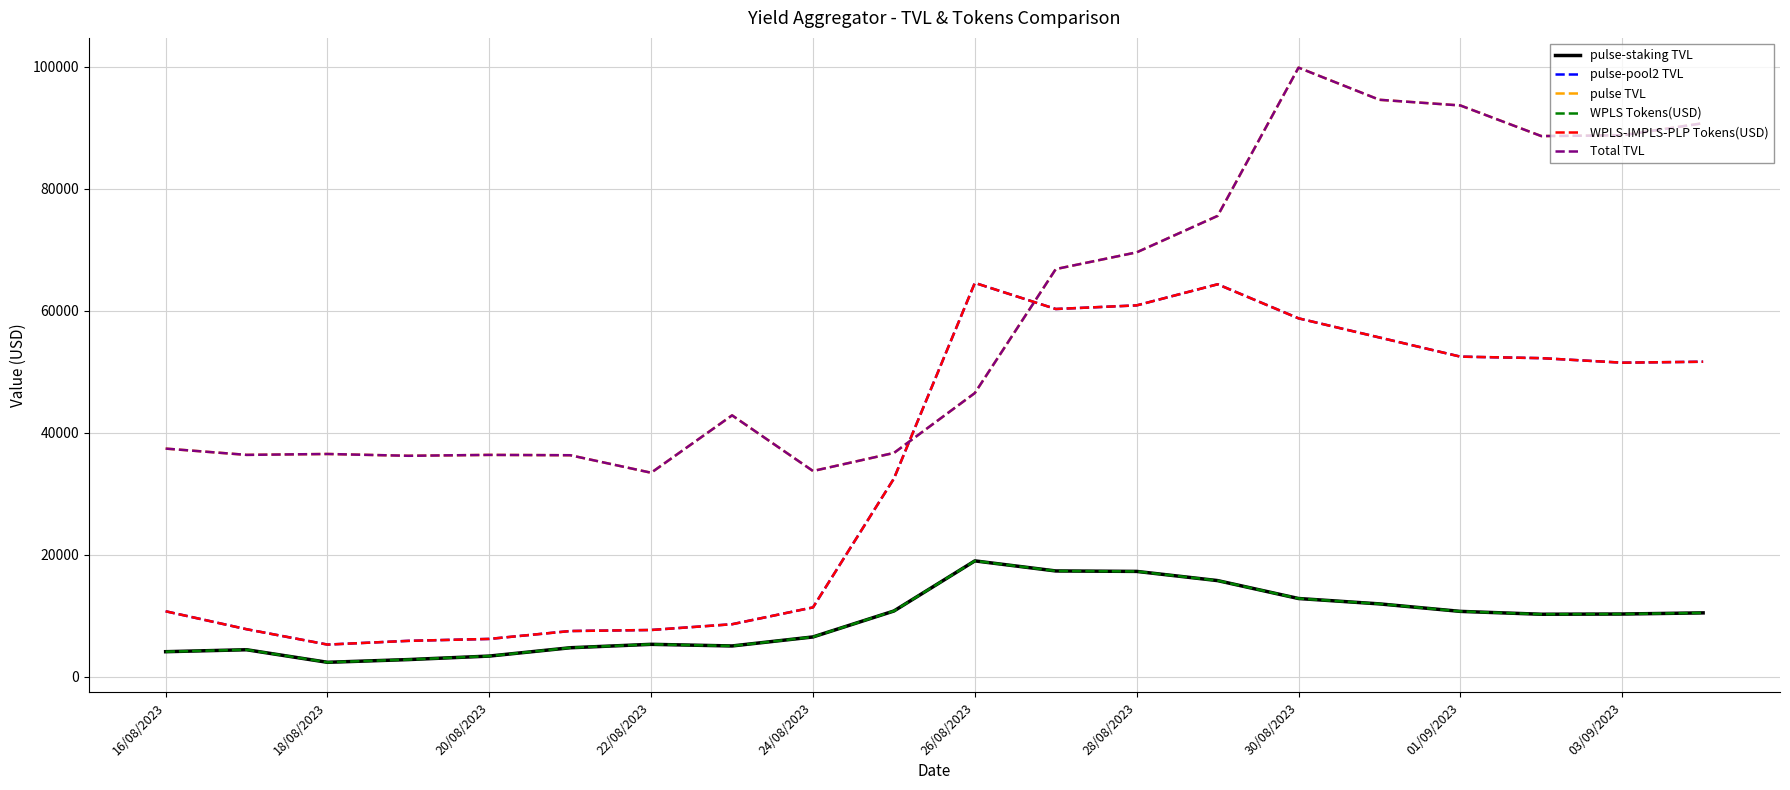

Does the chart display data point markers on the line(s)?

No